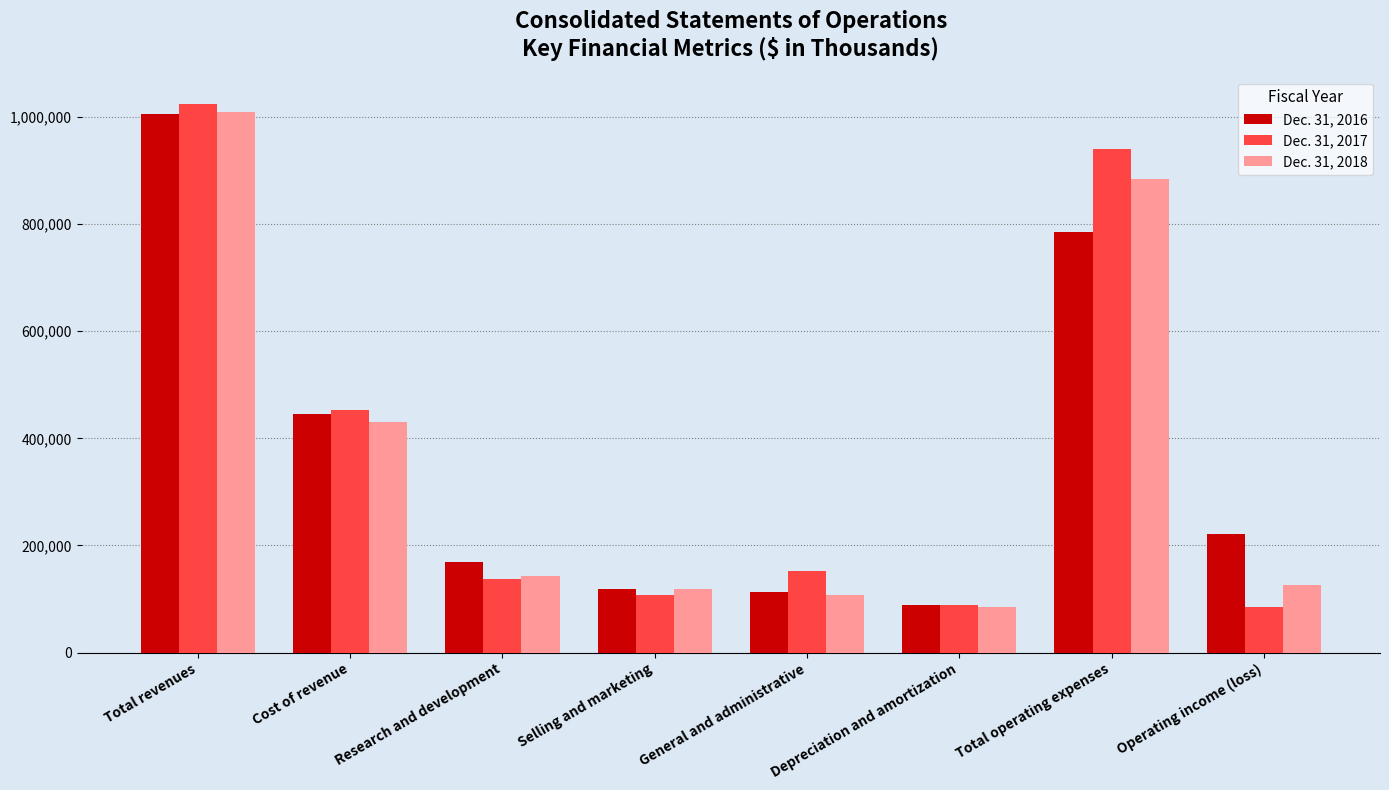

What is the label of the 8th bar from the left?

Operating income (loss)